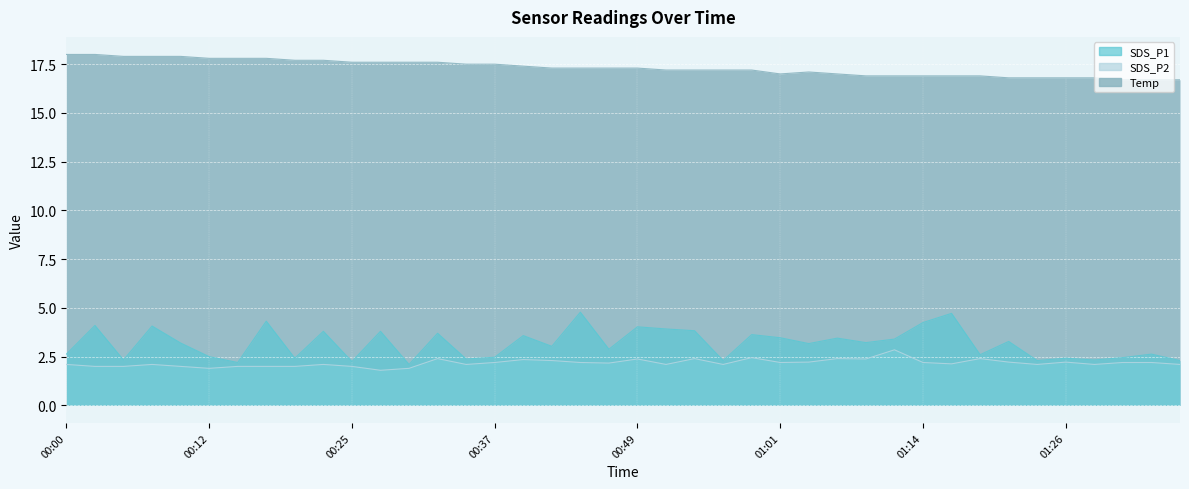

What is the total value across all series at 01:31?

21.4